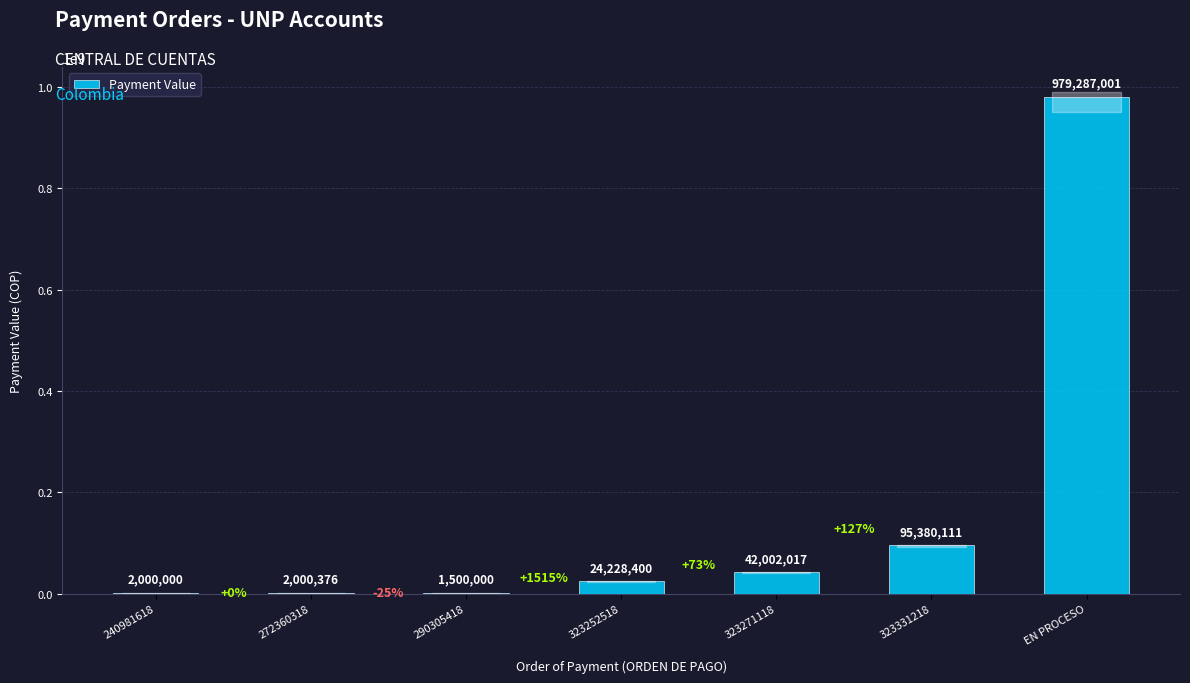

What is the change in value from 240981618 to EN PROCESO?

+977287001